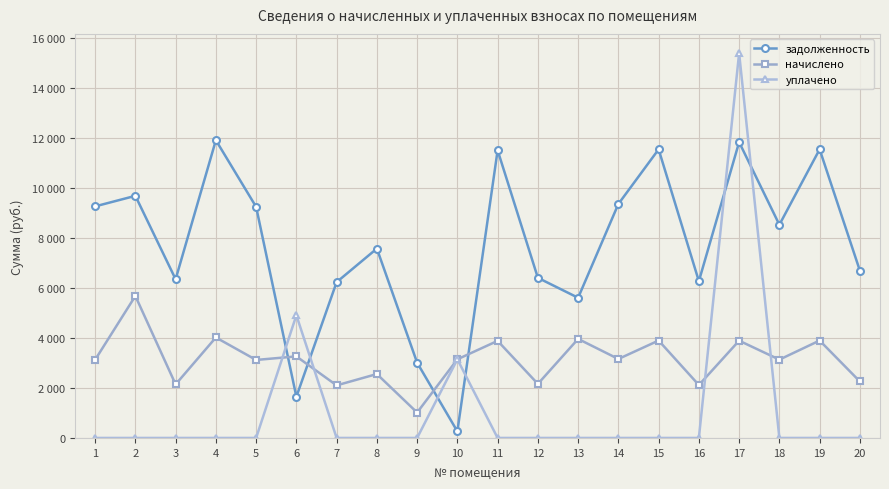

After their last crossing, which series has the higher values: уплачено or начислено?

начислено